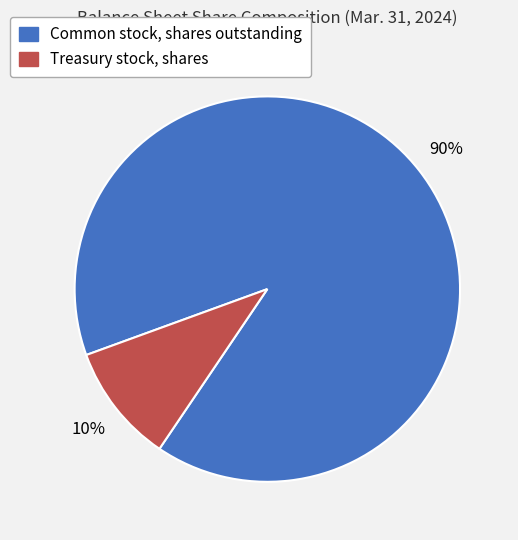

How many segments does this pie chart have?

2